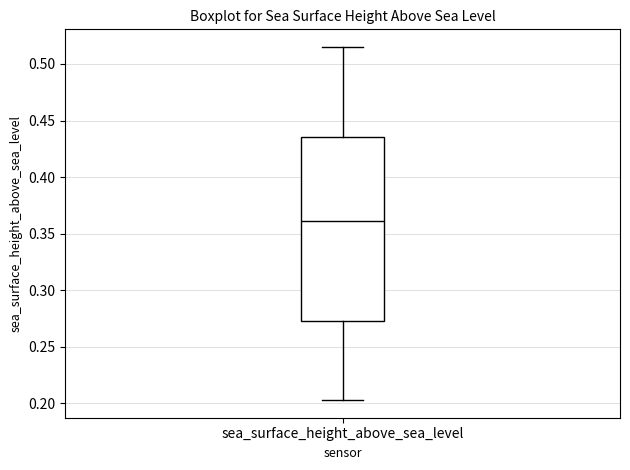

Read this box plot against the y-axis: the position of the median line, the range covered by the box, and the ends of both whiskers. The values are not printed on the chart, so give them approximately, as read against the axis.

median 0.360, box 0.275 to 0.435, whiskers 0.205 to 0.515